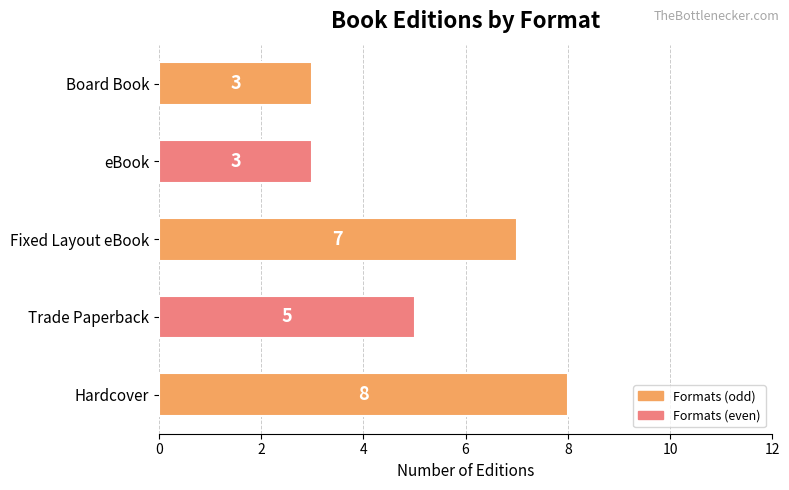

Reading bottom to top, extract all data points from this chart.

8	5	7	3	3